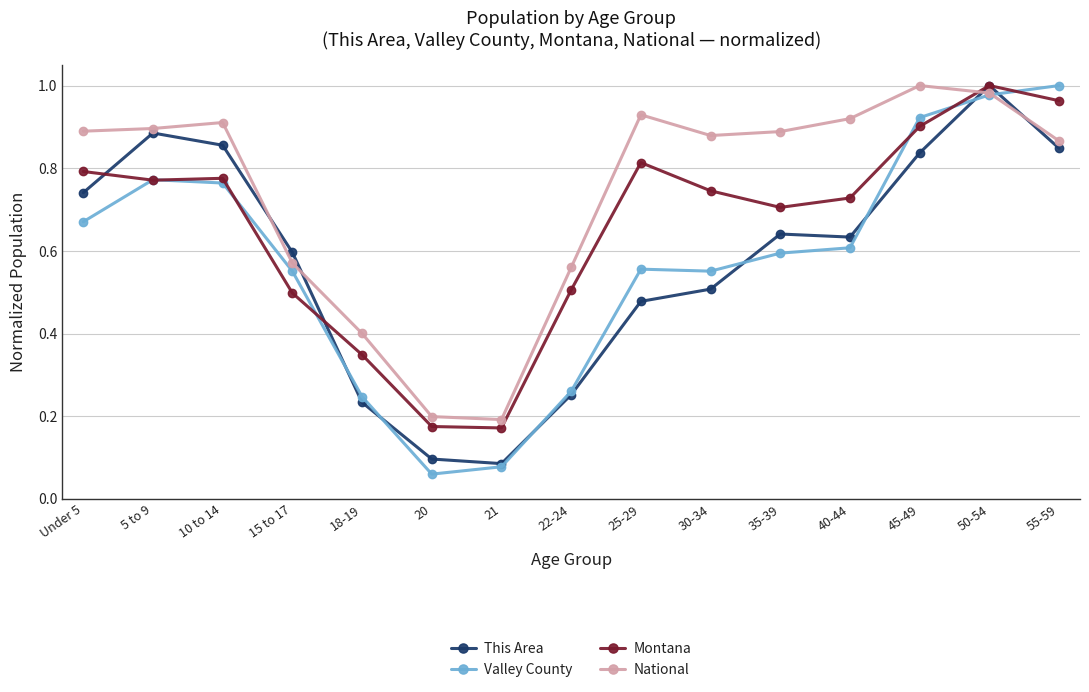

Is this an area chart (filled region under the line)?

No